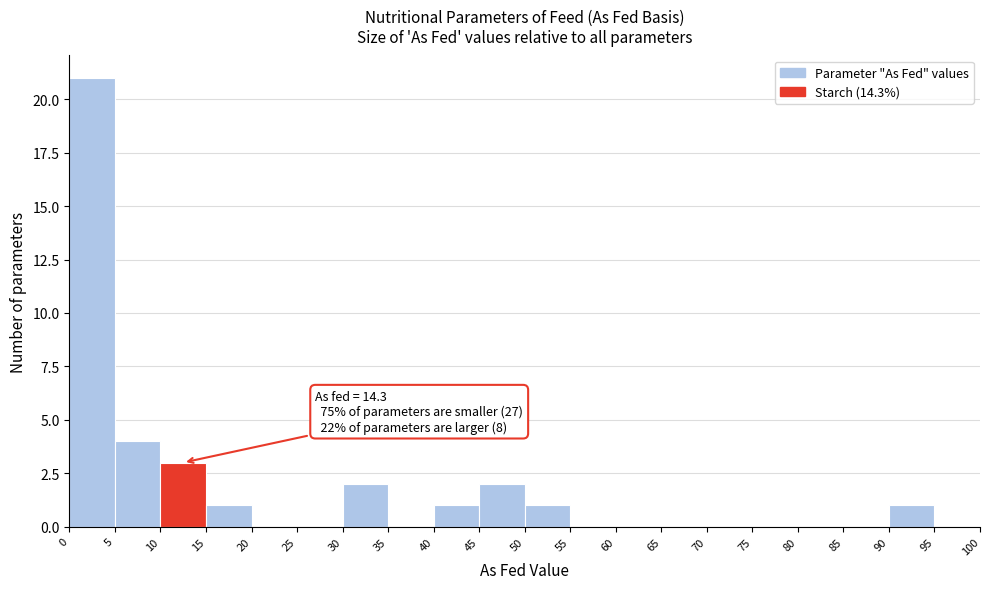

Over which range of the x-axis is the bar tallest?

0 to 5